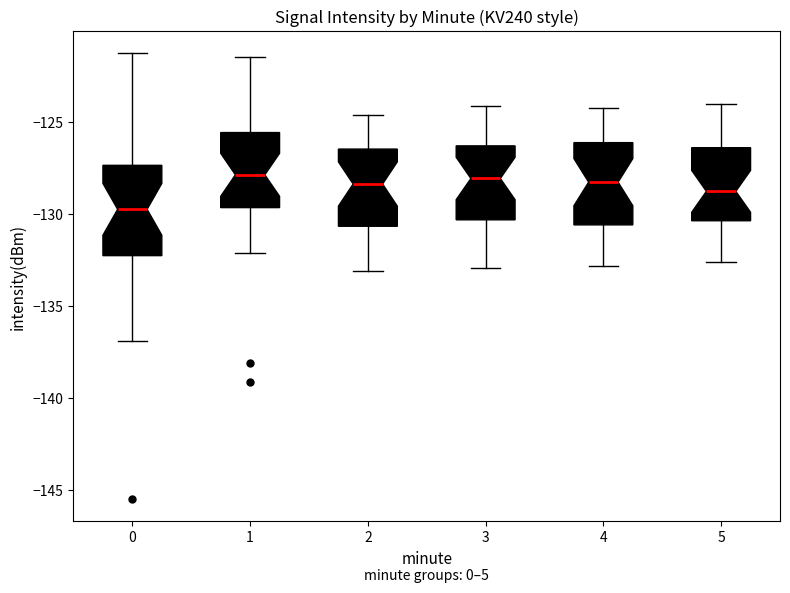

Reading left to right, transcribe this box plot: for each box, give where its median line is, the range the box spans, and where its two whiskers end, as read against the y-axis. The values are not printed on the chart, so give them approximately, as read against the axis.

0: median -129.5, box -132.0 to -127.5, whiskers -137.0 to -121.0
1: median -128.0, box -129.5 to -125.5, whiskers -132.0 to -121.5
2: median -128.5, box -130.5 to -126.5, whiskers -133.0 to -124.5
3: median -128.0, box -130.5 to -126.5, whiskers -133.0 to -124.0
4: median -128.0, box -130.5 to -126.0, whiskers -133.0 to -124.0
5: median -128.5, box -130.5 to -126.5, whiskers -132.5 to -124.0